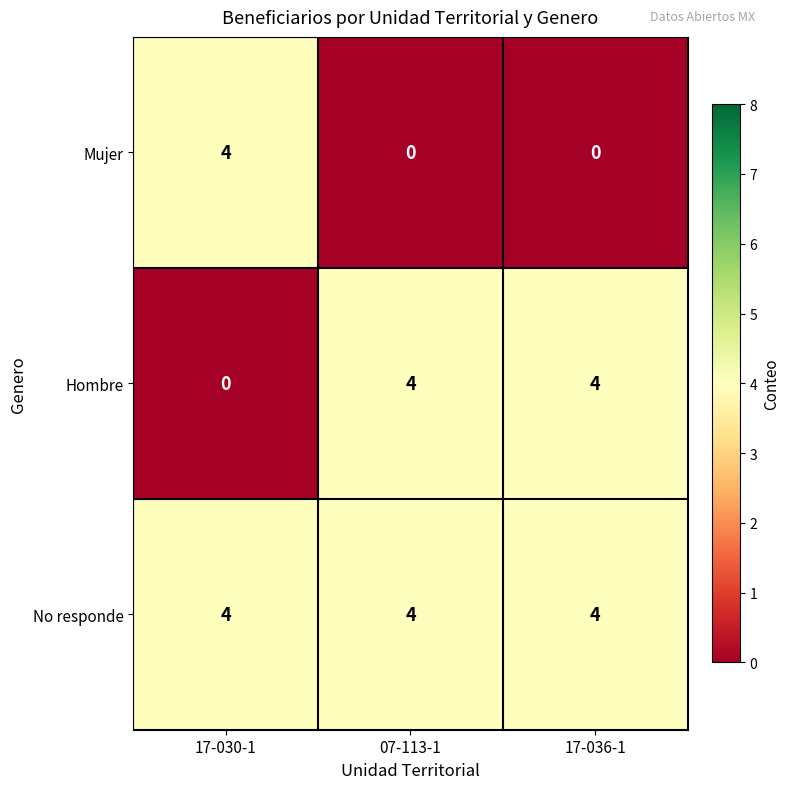

What is the maximum value for Mujer?

4